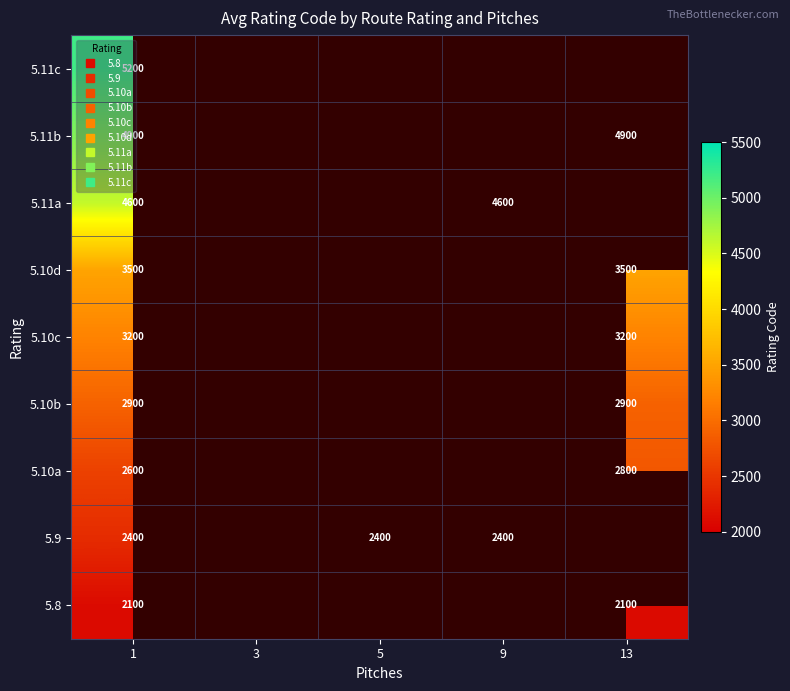

What is the approximate value of 5.9 at 9?

2400.0